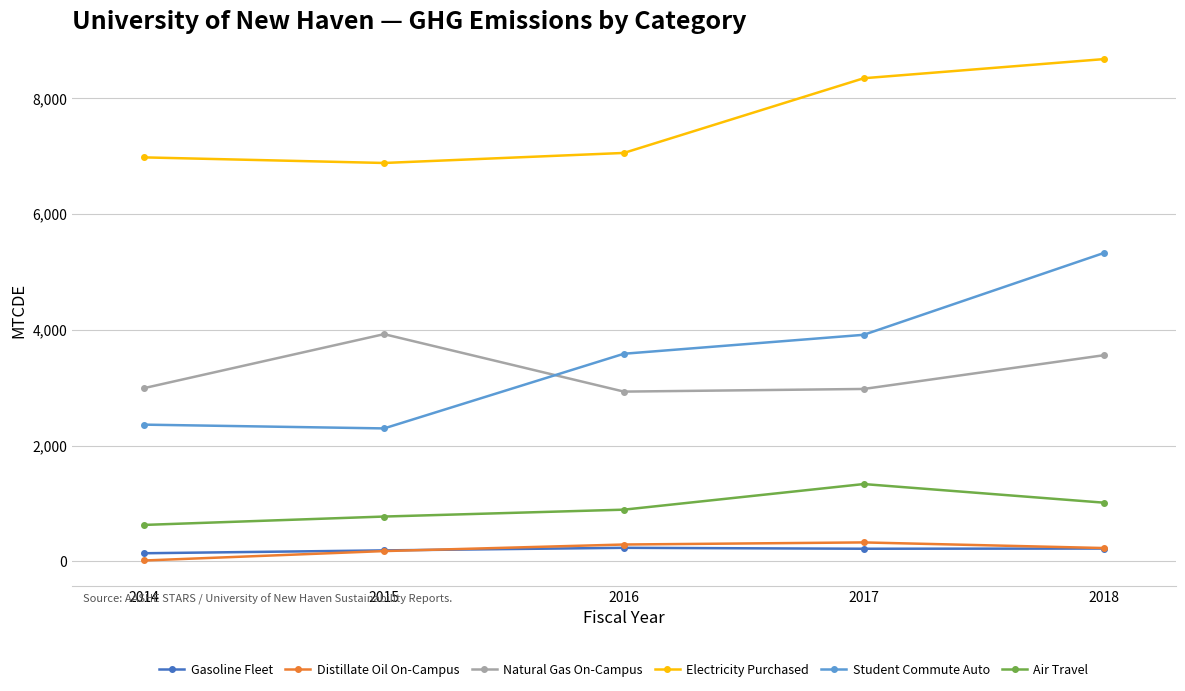

What is the sum of all Natural Gas On-Campus values?

16377.6